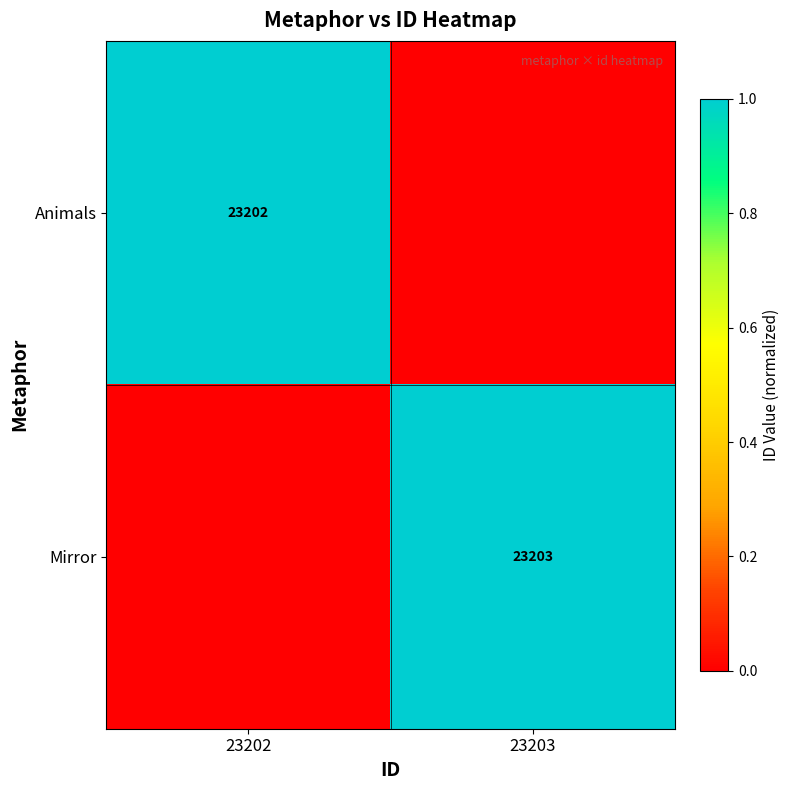

True or false: Mirror has a value of 23203 at 23203.

True